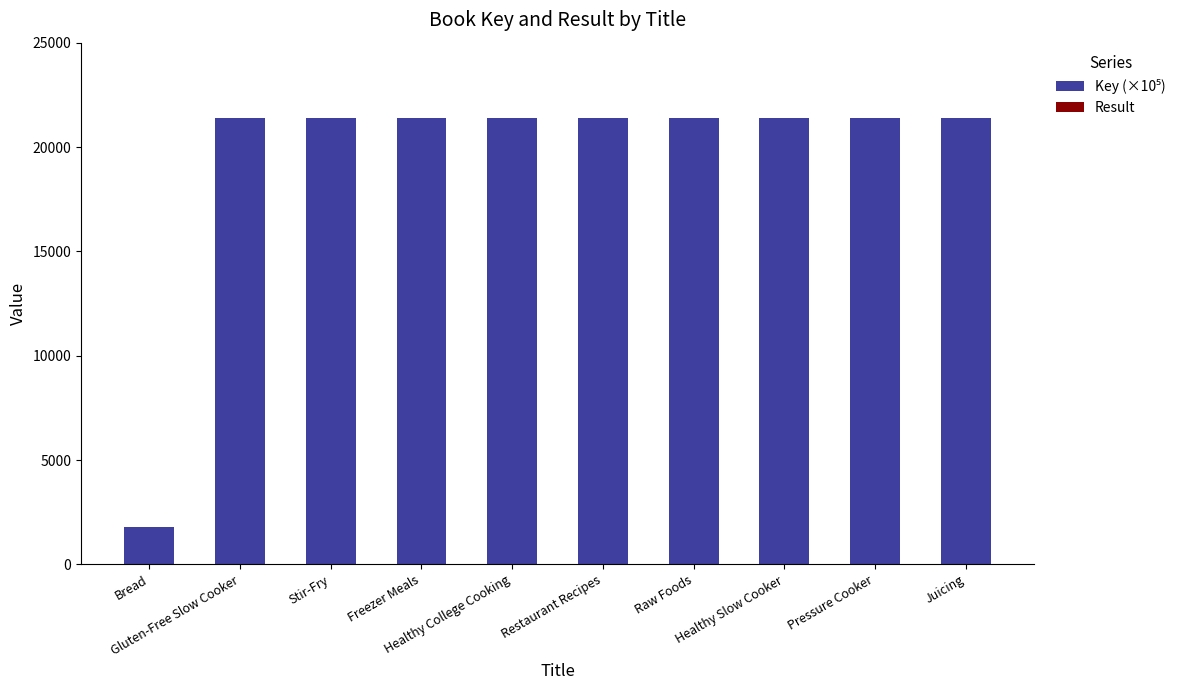

At which category is the sum across all series the highest?

Juicing